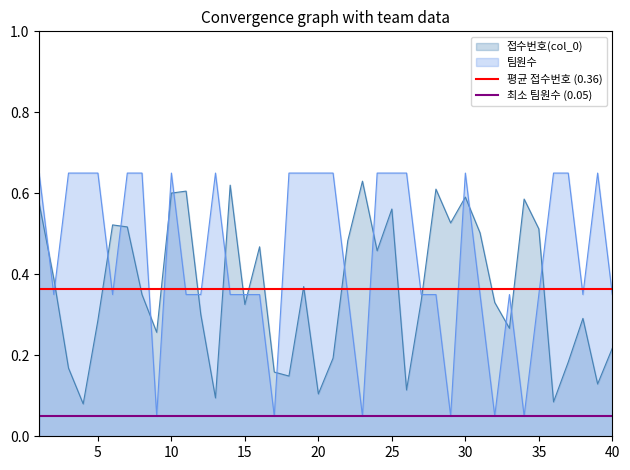

The 접수번호(col_0) series shows 1.0 at 10. True or false?

False